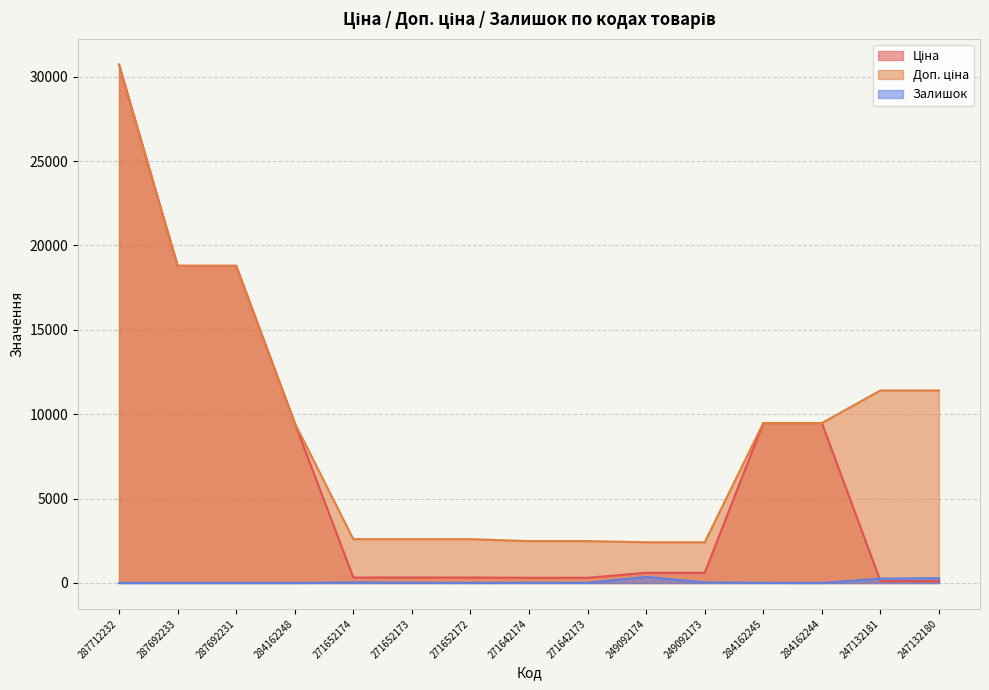

Reading left to right, list all the values displayed in this chart.

Ціна: 287712232=30717.1	287692233=18796.8	287692231=18796.8	284162248=9480.1	271652174=324.8	271652173=324.8	271652172=324.8	271642174=310.3	271642173=310.3	249092174=603.7	249092173=603.7	284162245=9480.1	284162244=9480.1	247132181=114.1	247132180=114.1
Доп. ціна: 287712232=30717.1	287692233=18796.8	287692231=18796.8	284162248=9480.1	271652174=2598.3	271652173=2598.3	271652172=2598.3	271642174=2482.4	271642173=2482.4	249092174=2414.8	249092173=2414.8	284162245=9480.1	284162244=9480.1	247132181=11410.0	247132180=11410.0
Залишок: 287712232=0.0	287692233=0.0	287692231=0.0	284162248=0.0	271652174=37.0	271652173=15.0	271652172=4.0	271642174=14.0	271642173=10.0	249092174=358.0	249092173=38.0	284162245=8.0	284162244=0.0	247132181=260.0	247132180=290.0